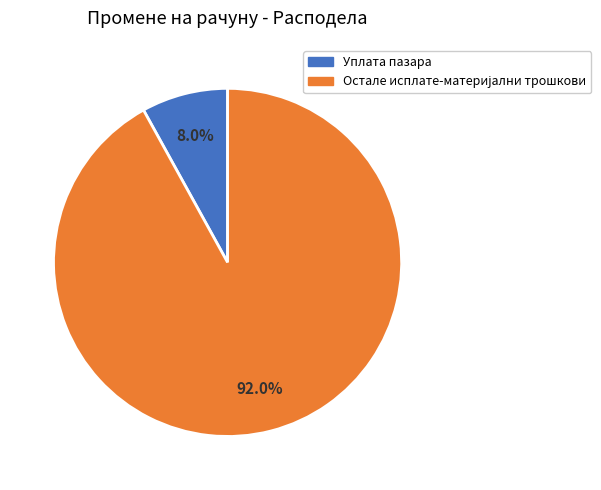

Which category has the smallest portion of the pie?

Уплата пазара